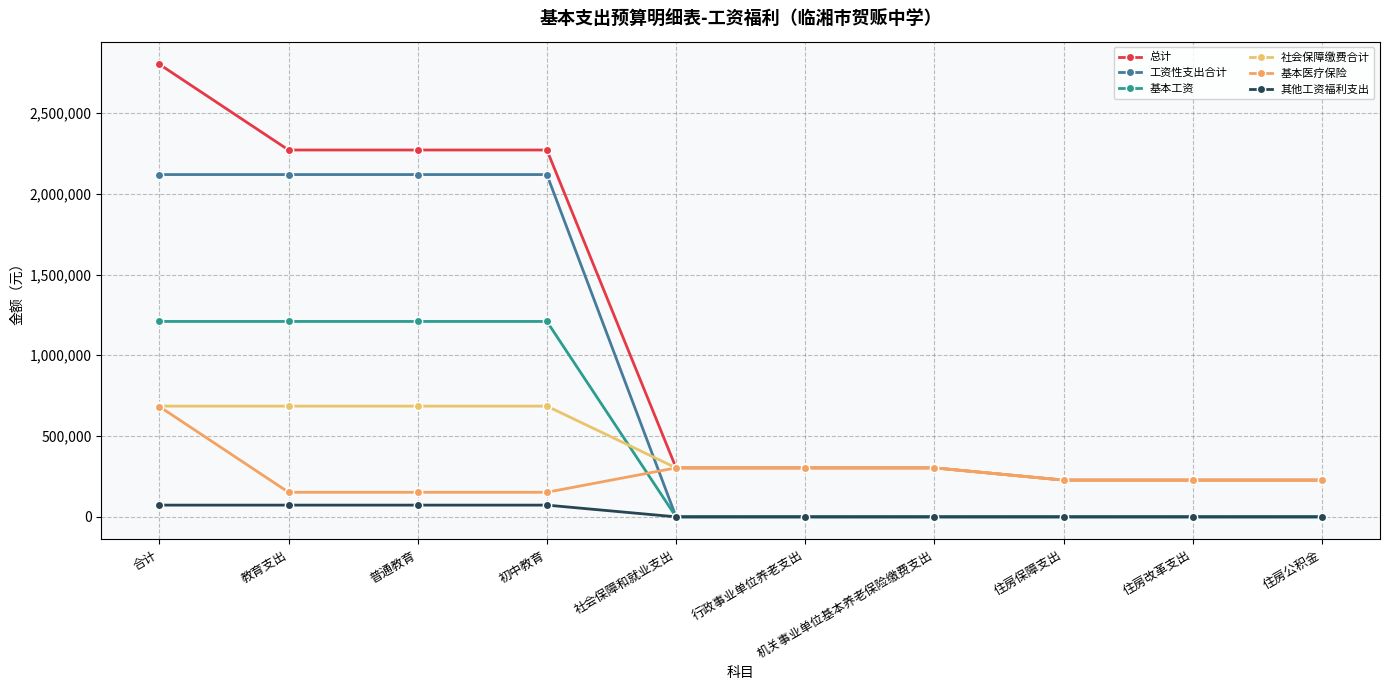

How many times do 基本医疗保险 and 工资性支出合计 cross each other?

1